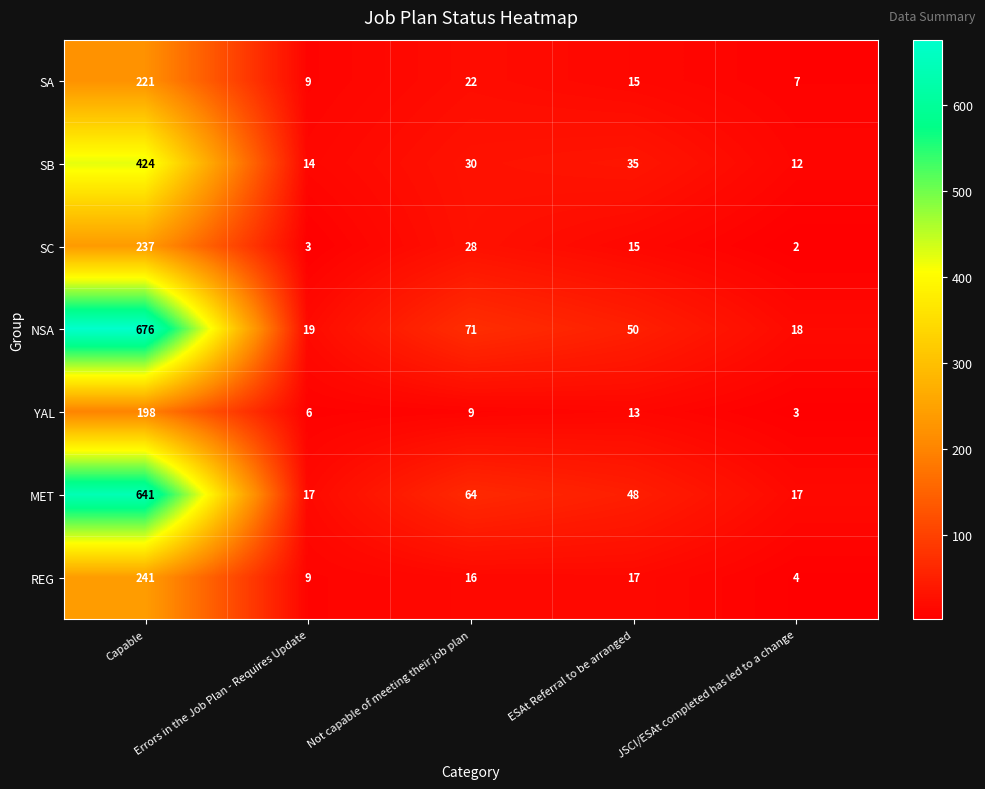

What is the difference between the maximum and minimum values in the SB series?

412